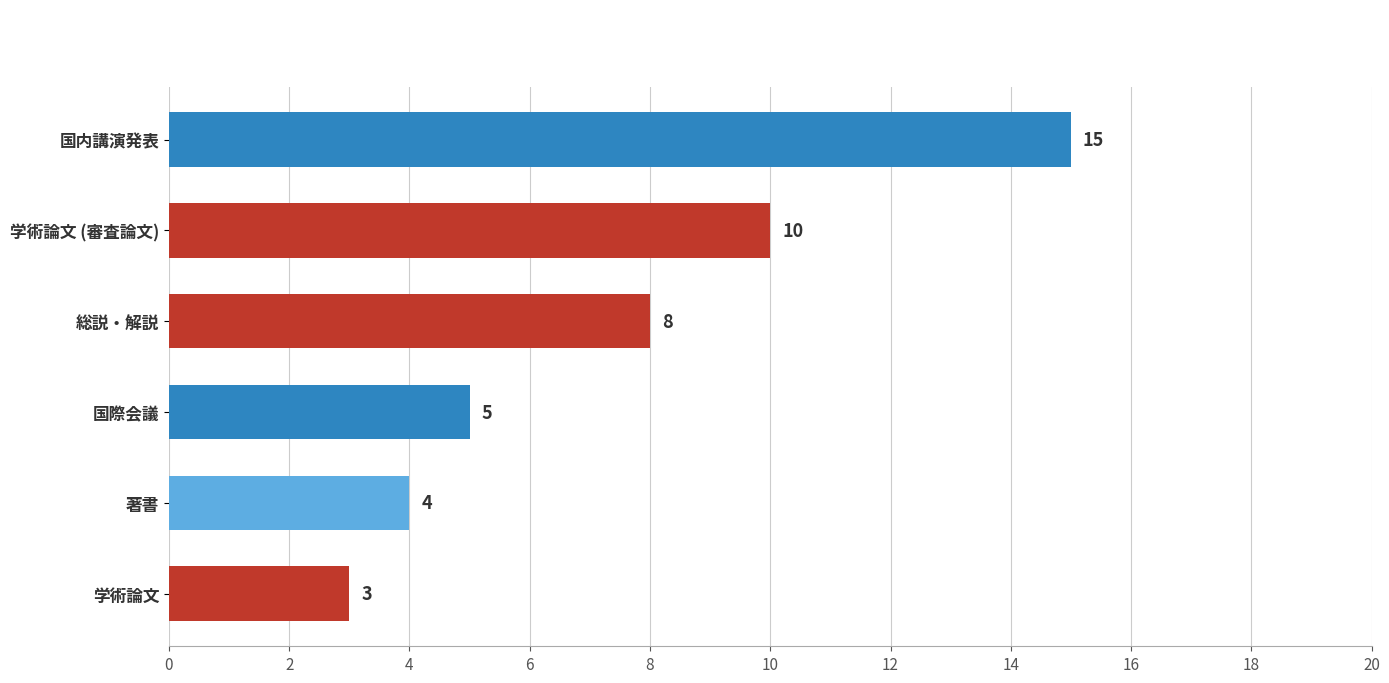

What position from the bottom is 学術論文?

1